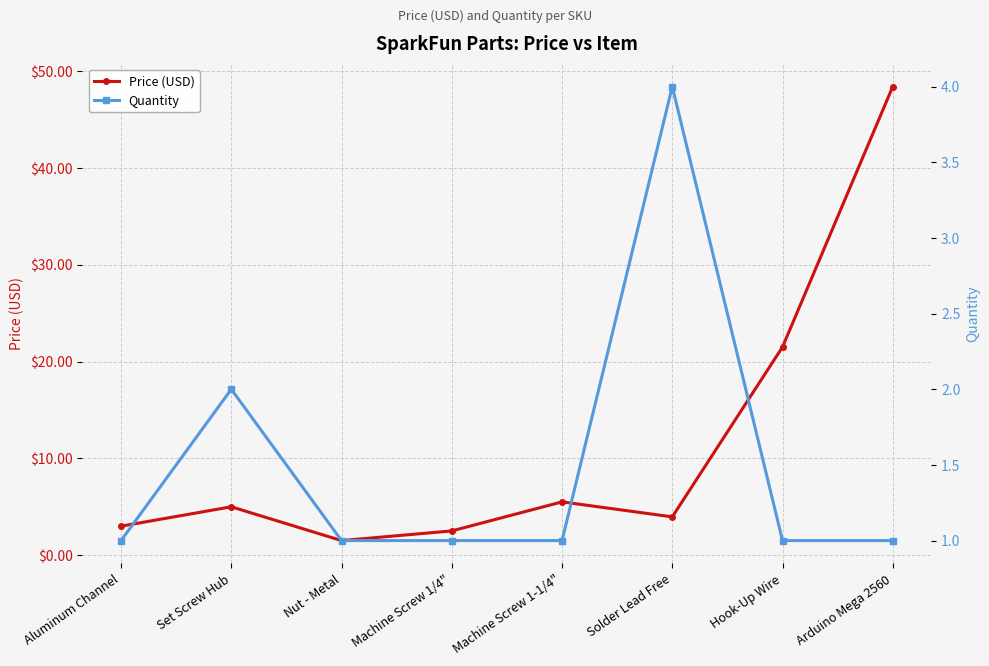

Between Aluminum Channel and Arduino Mega 2560, which series saw the biggest shift?

Price (USD)